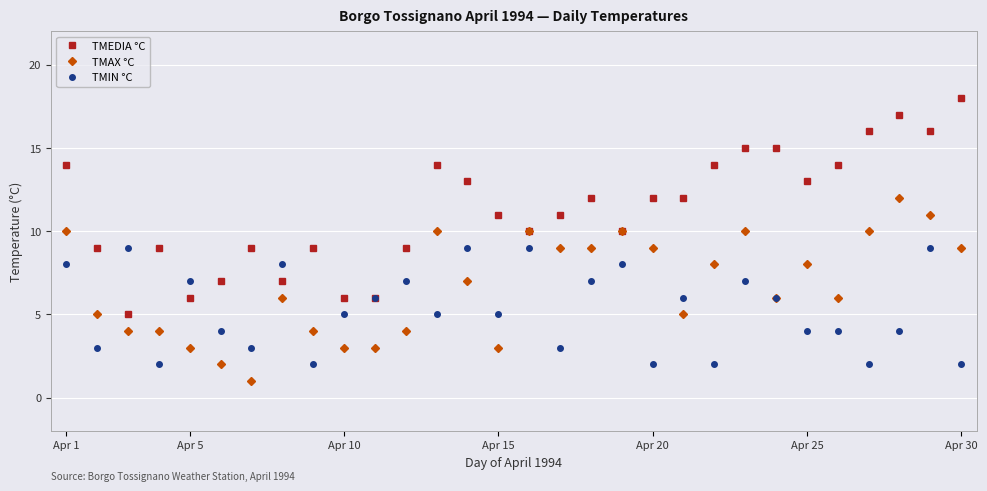

Does the chart display data point markers on the line(s)?

Yes